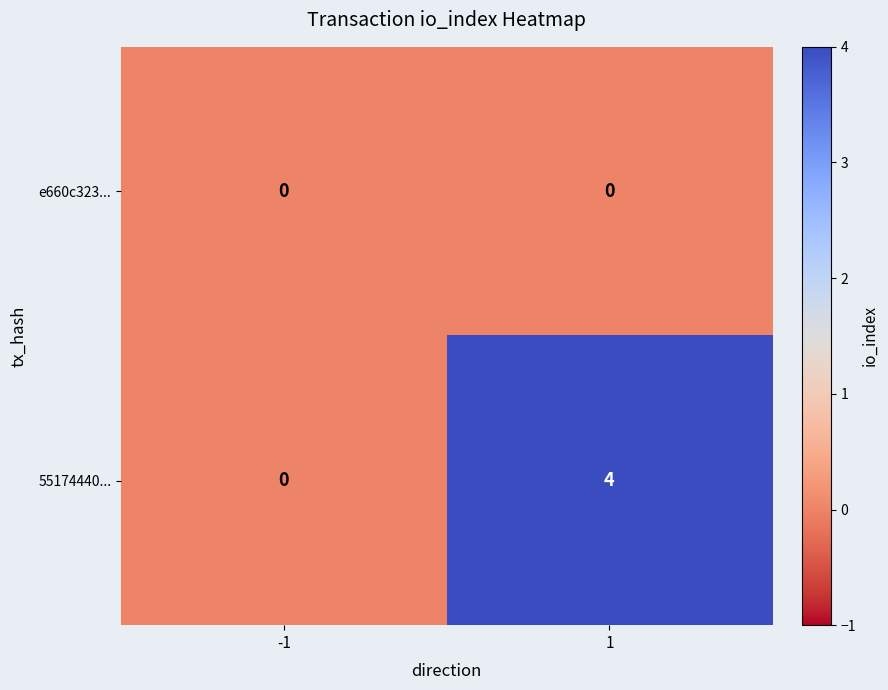

What is the total value across all series at 1?

4